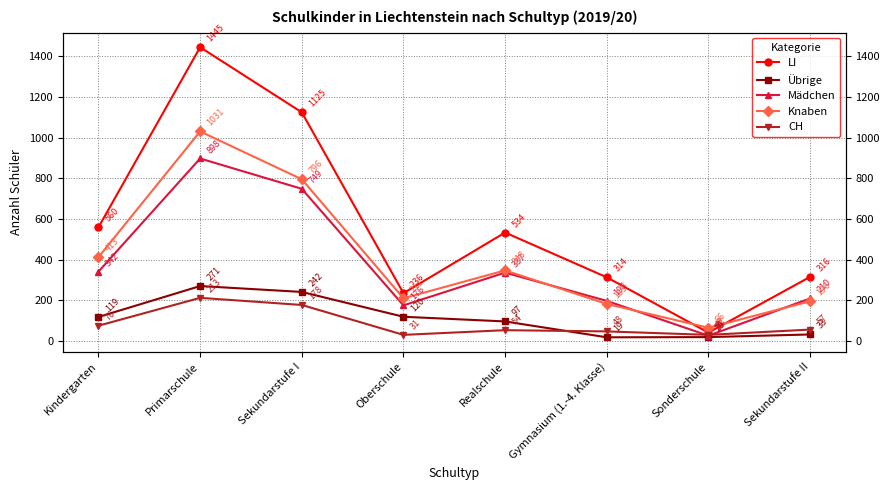

What is the difference between the highest and lowest values at Oberschule?

205